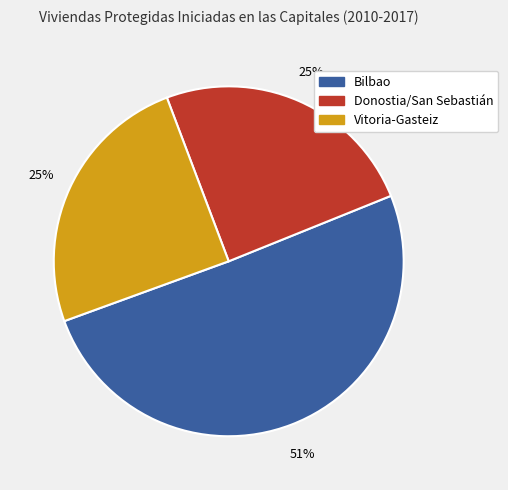

Is there a majority slice in this chart?

Yes